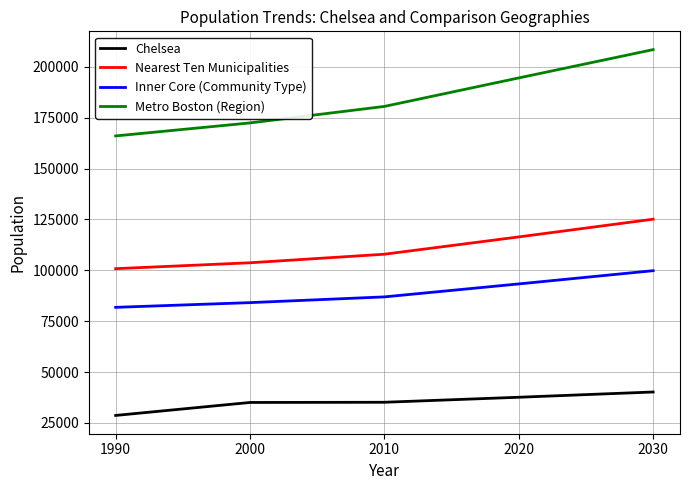

Is it true that Inner Core (Community Type) equals 45039 at 1990?

False